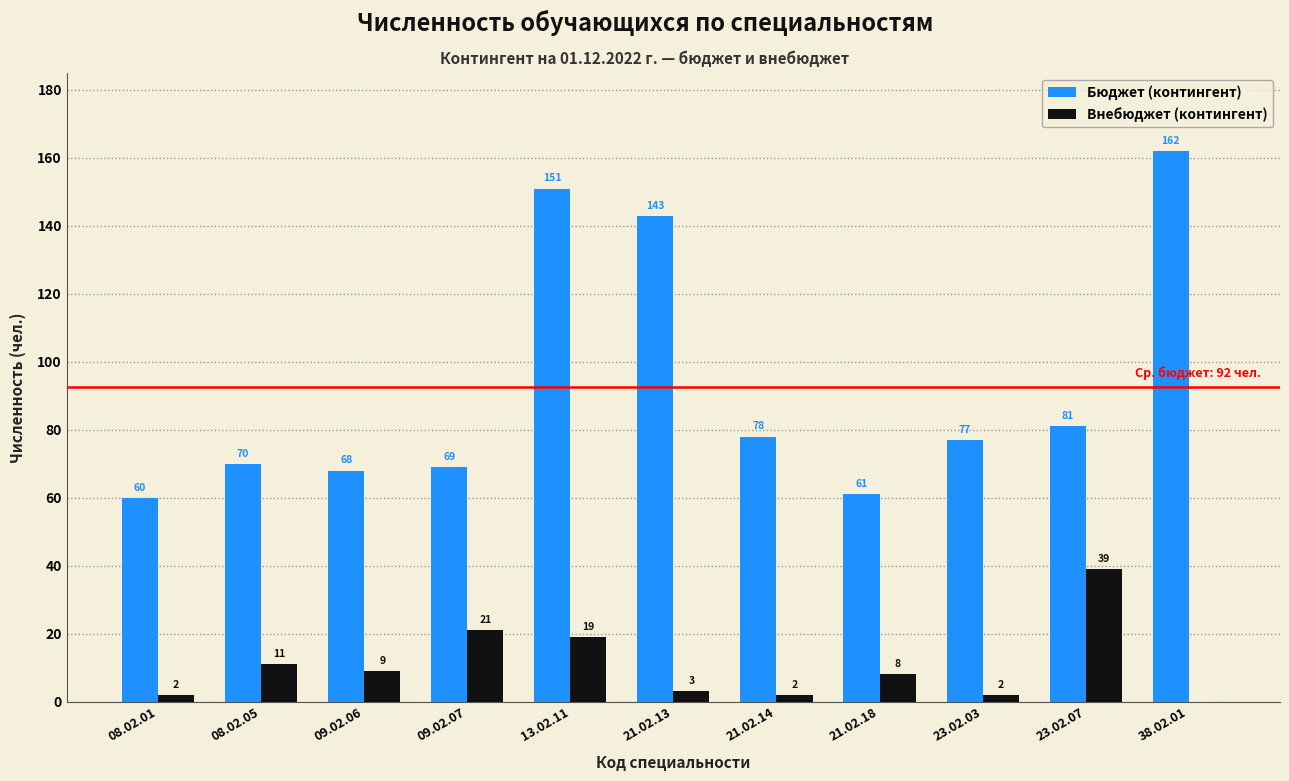

Reading right to left, extract all data points from this chart.

Бюджет (контингент): 38.02.01=162	23.02.07=81	23.02.03=77	21.02.18=61	21.02.14=78	21.02.13=143	13.02.11=151	09.02.07=69	09.02.06=68	08.02.05=70	08.02.01=60
Внебюджет (контингент): 38.02.01=0	23.02.07=39	23.02.03=2	21.02.18=8	21.02.14=2	21.02.13=3	13.02.11=19	09.02.07=21	09.02.06=9	08.02.05=11	08.02.01=2